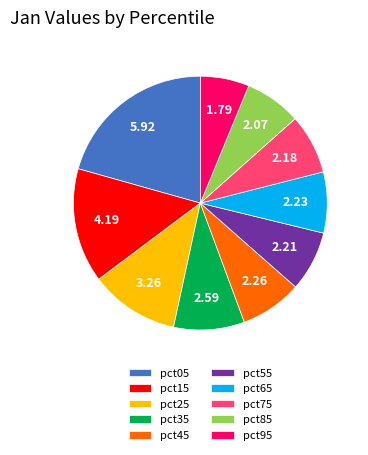

Combined, do pct75 and pct05 account for over 50%?

No